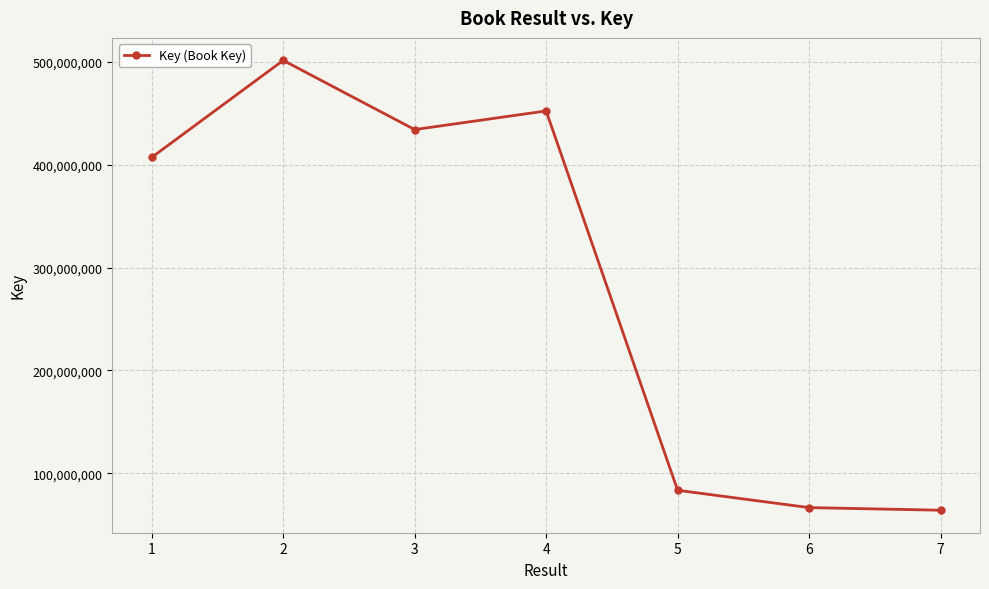

True or false: there are more than 0 points higher than both neighbors.

True